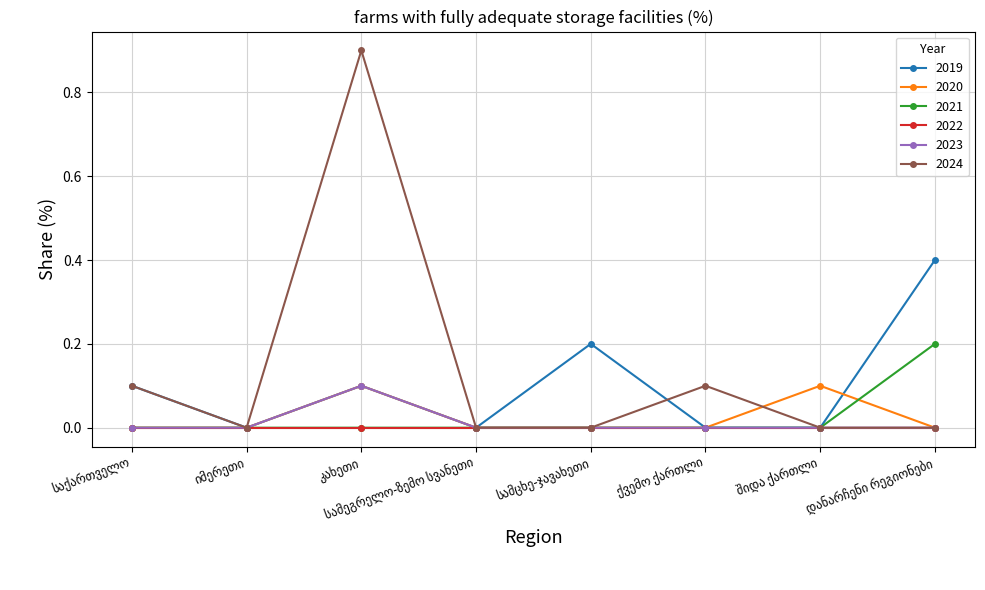

Count the 2021 values in the range 0 to 1.

8